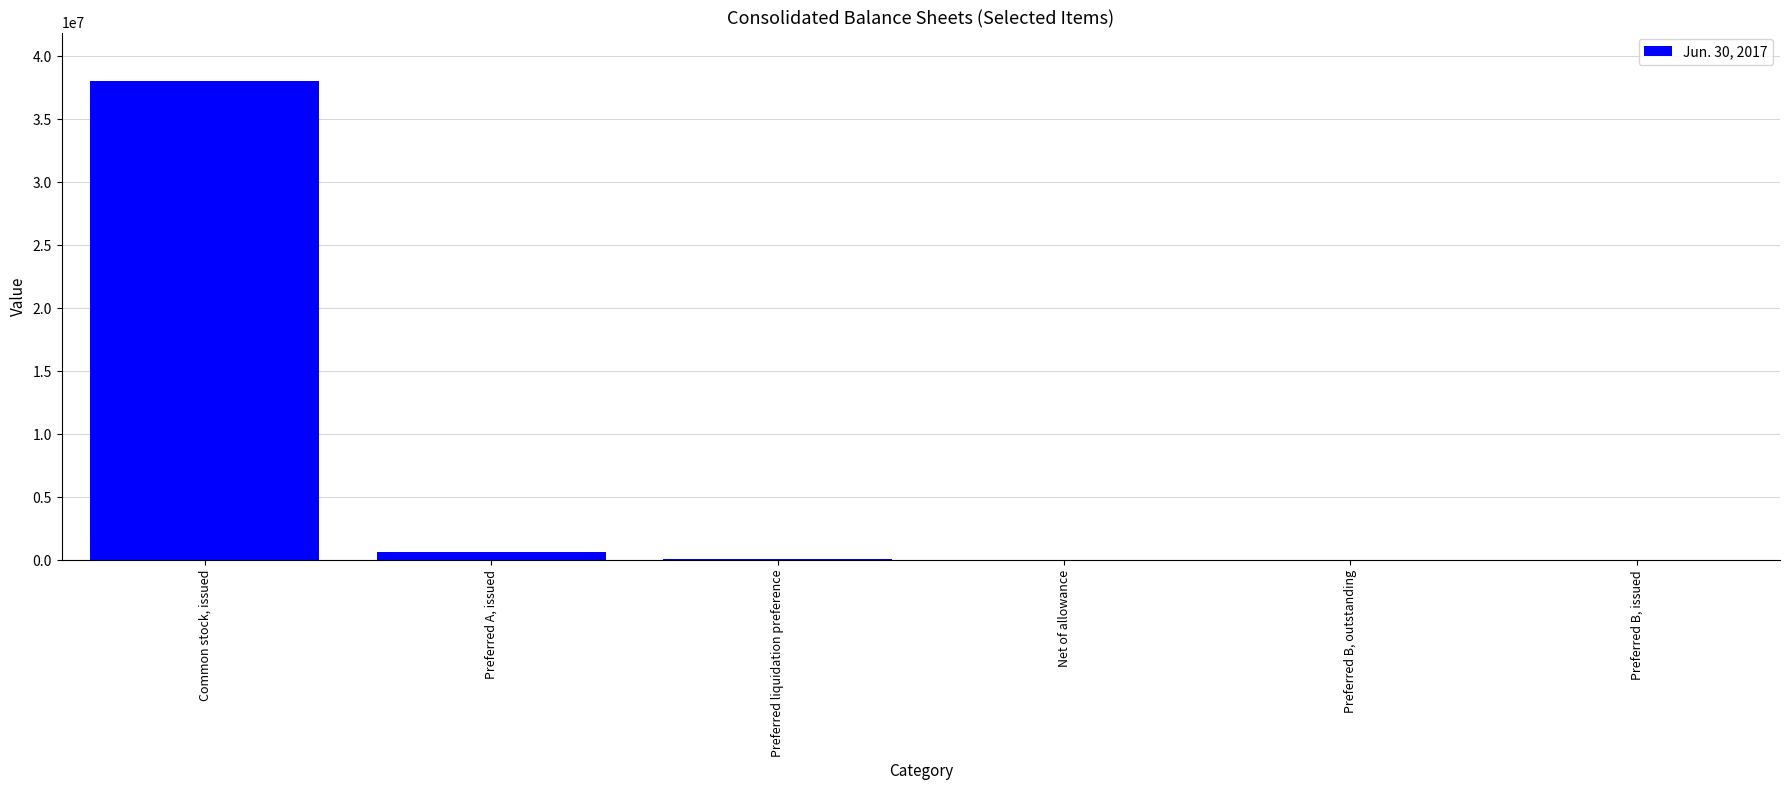

The value at Preferred B, issued is -13143575. True or false?

False